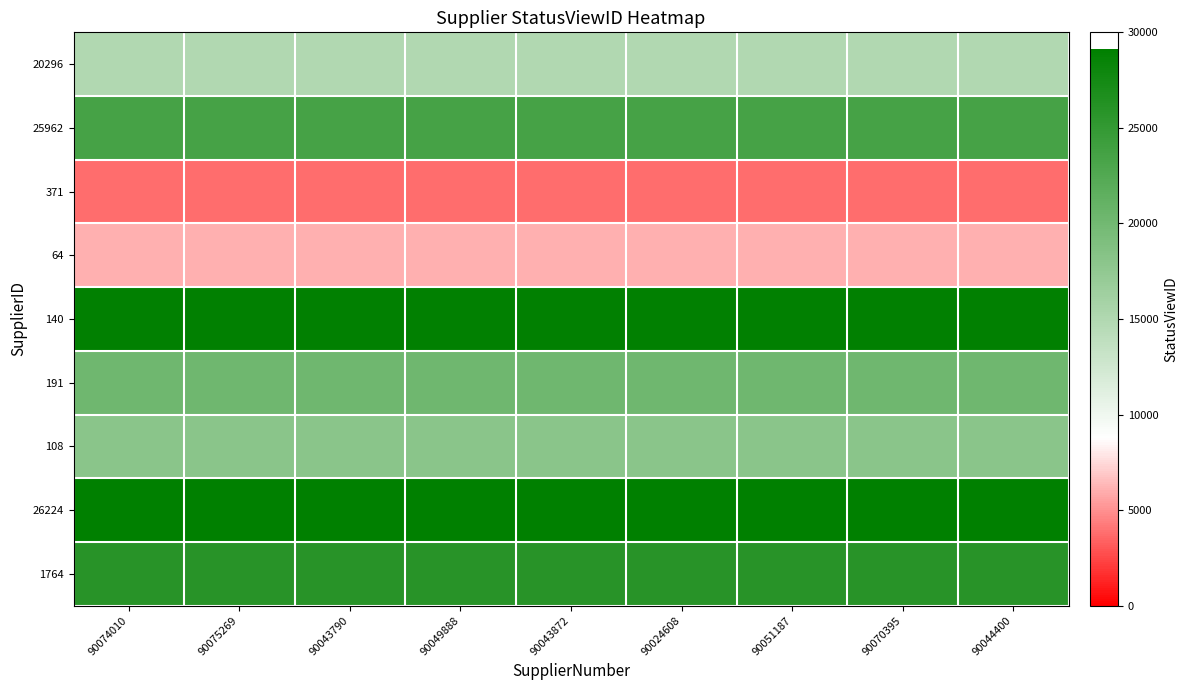

What is the minimum value shown in the chart?

3791